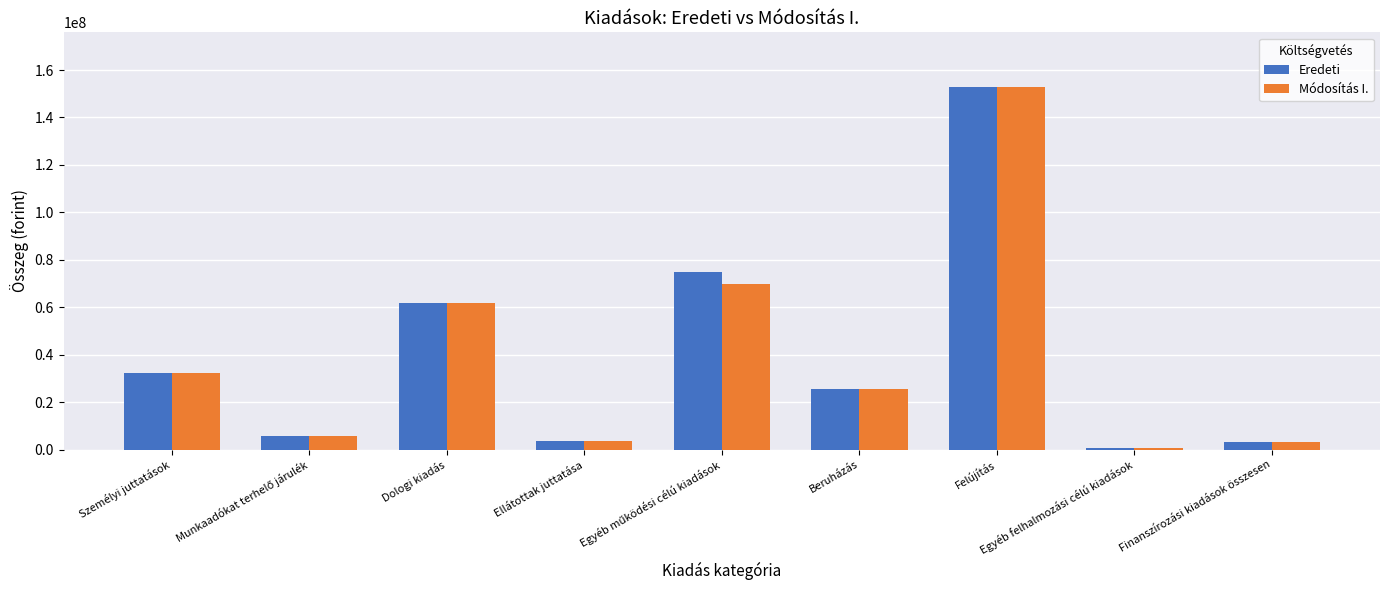

What is the difference between the maximum and minimum values in the Eredeti series?

152146667